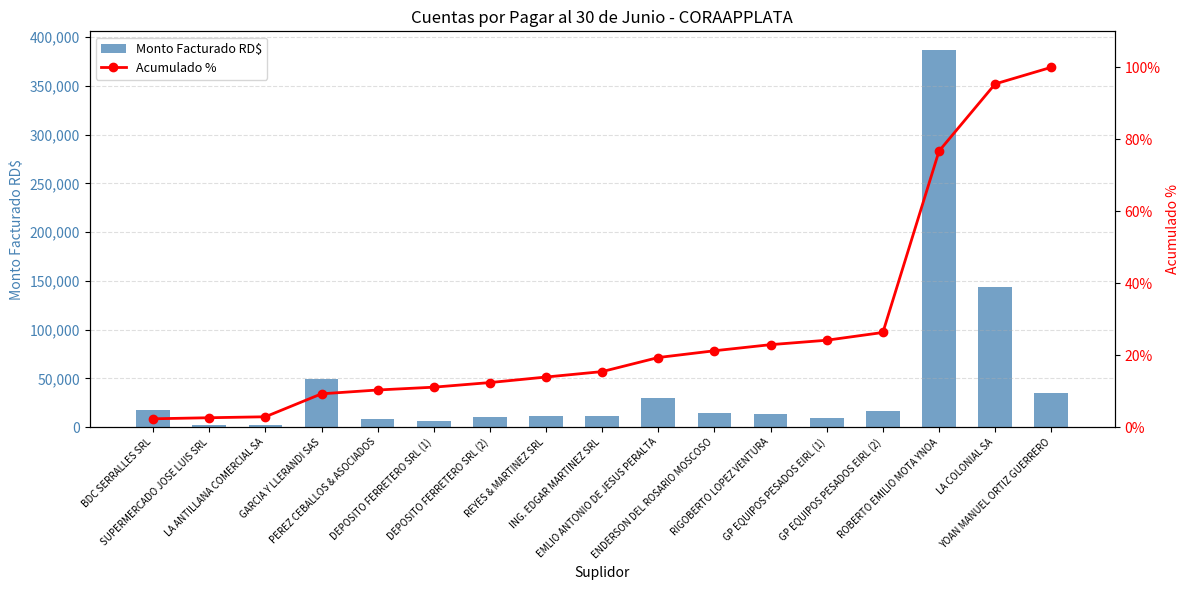

What is the difference between the maximum and minimum values in the Monto Facturado RD$ series?

384532.0